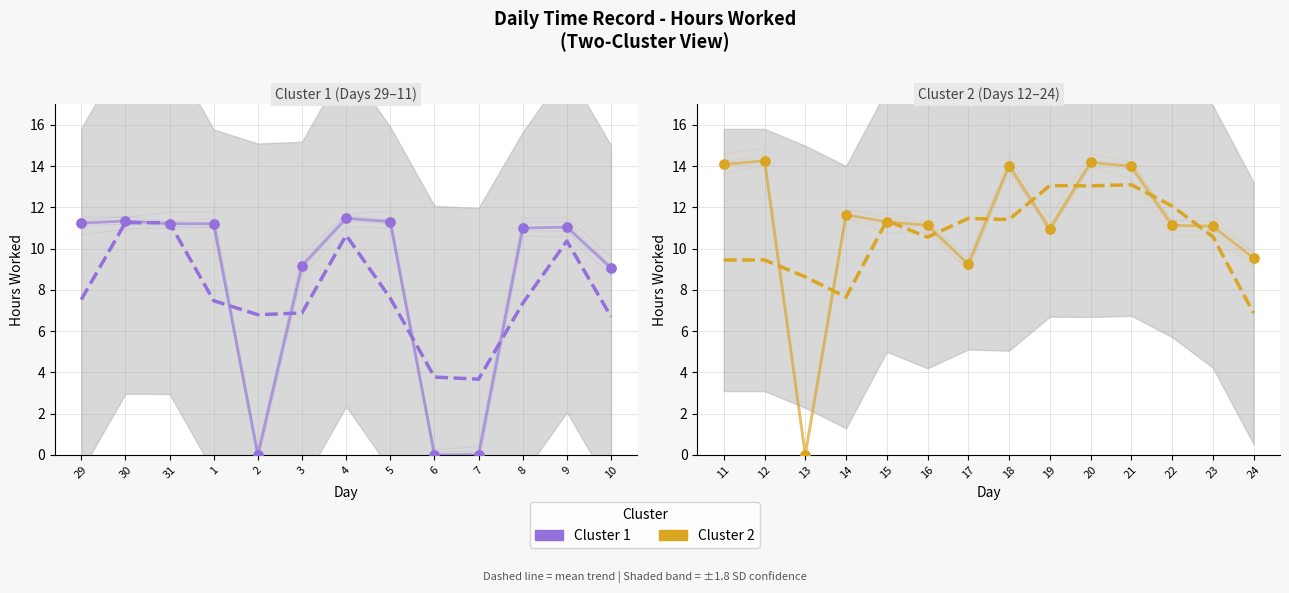

What is the change in value from 3 to 21?

+4.8